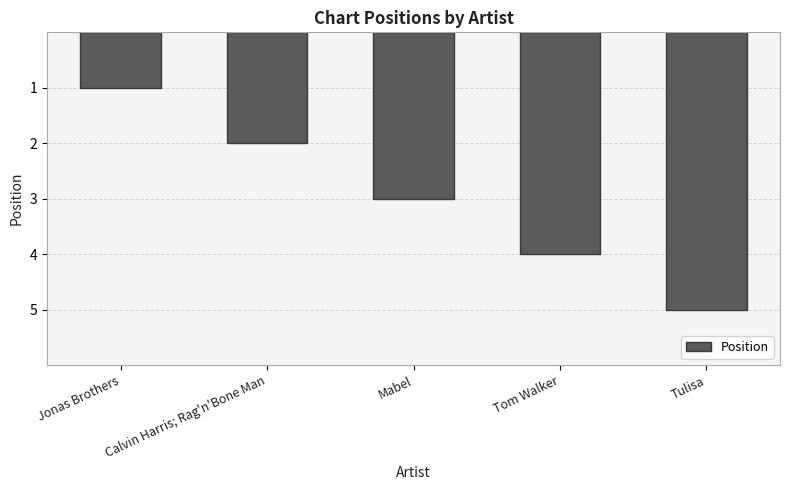

Reading right to left, list all the values displayed in this chart.

5	4	3	2	1